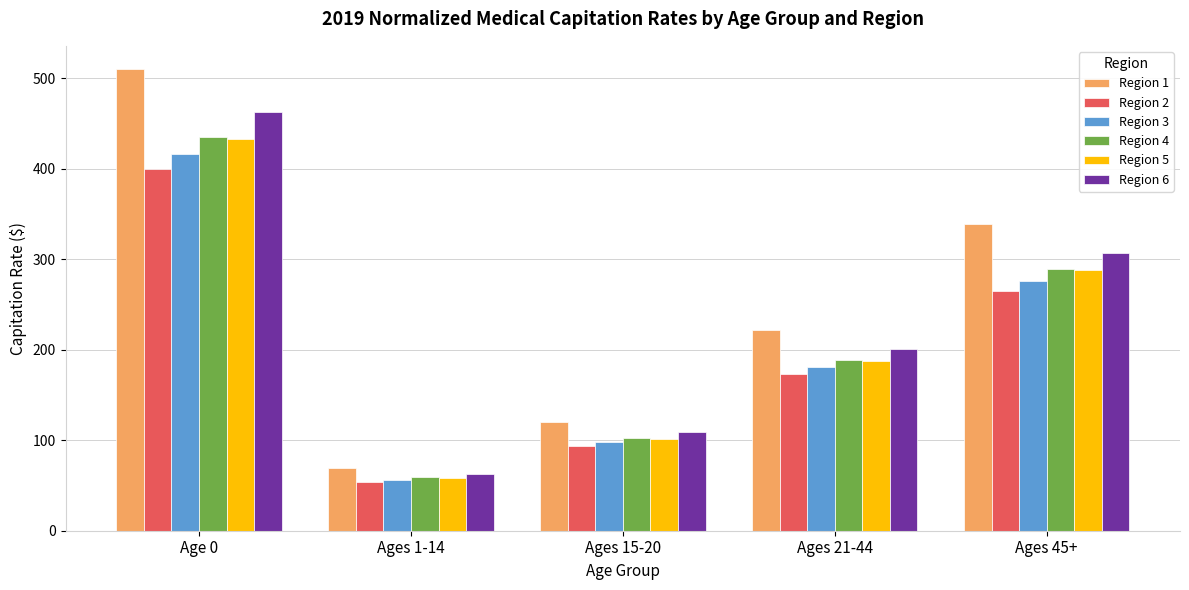

Does the chart contain any negative values?

No